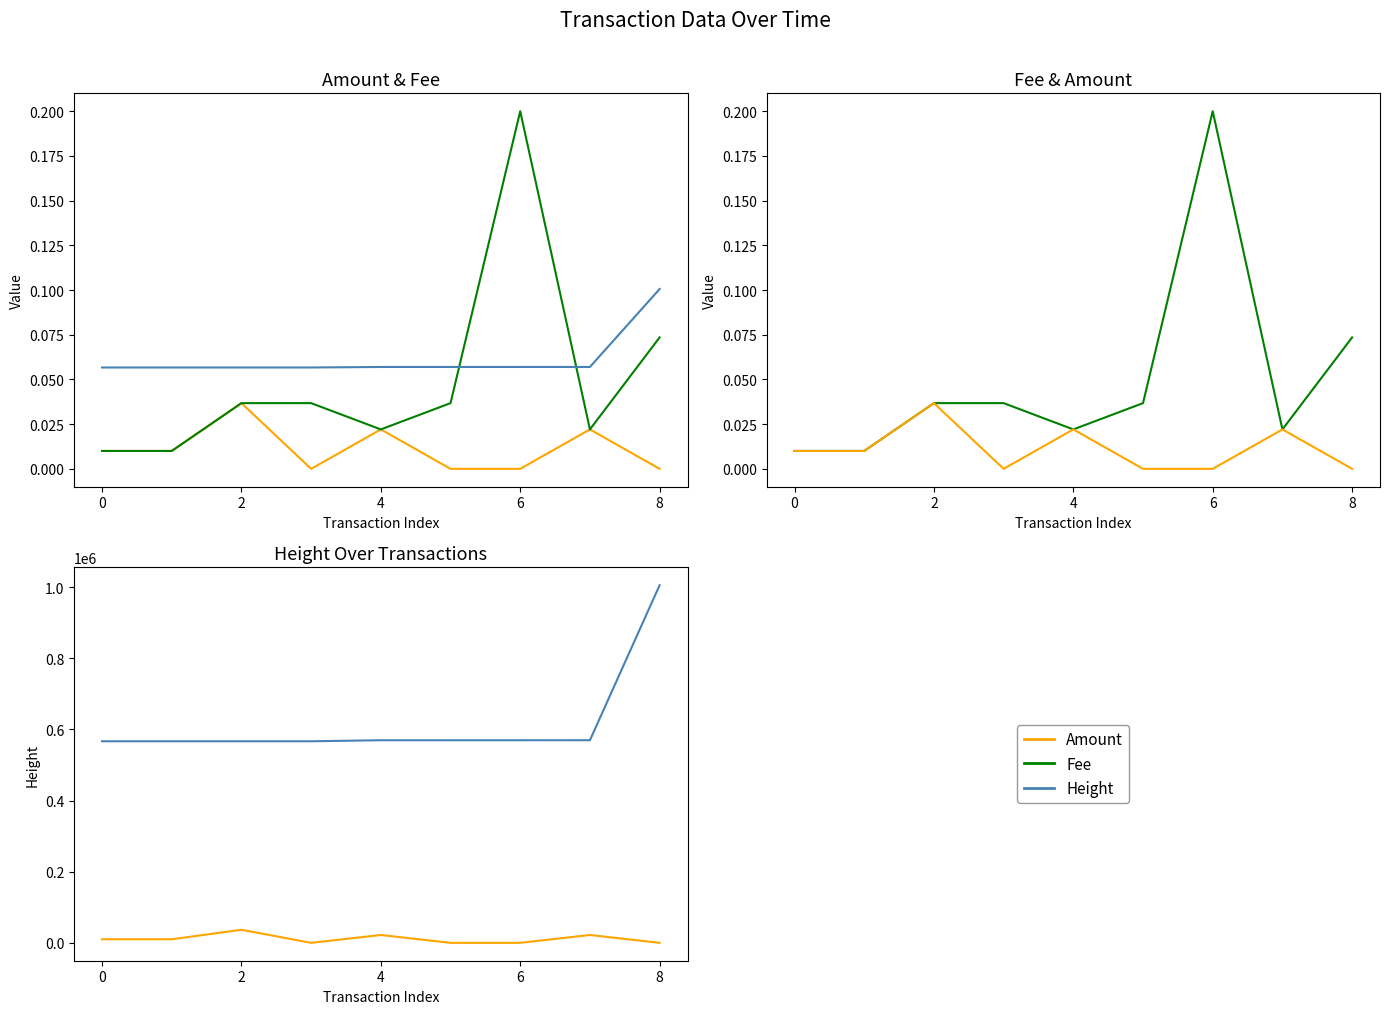

Is it true that Height (scaled) equals 0.1 at 4?

True